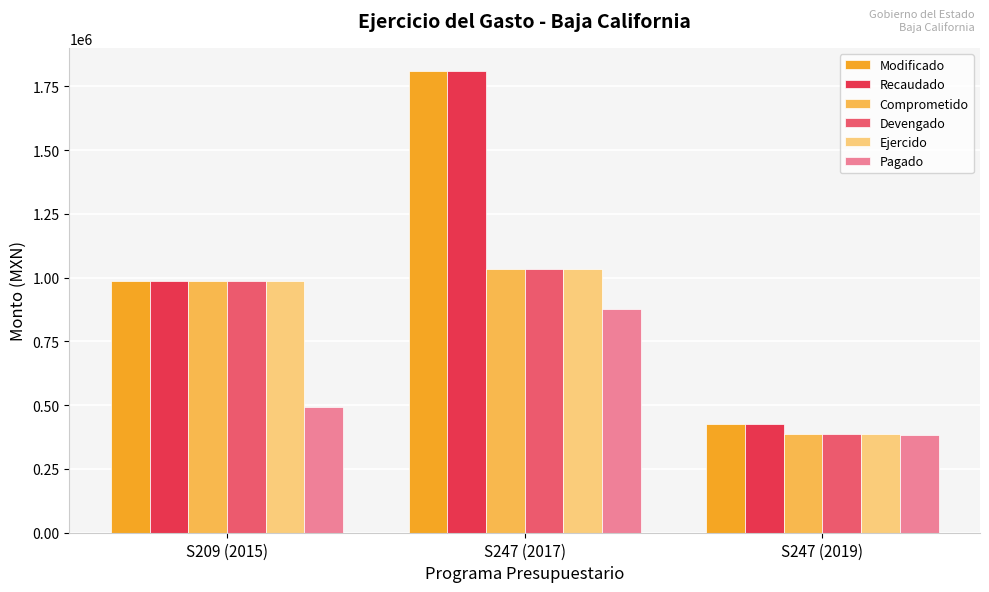

What is the spread (max minus min) of values at S247 (2017)?

932977.5